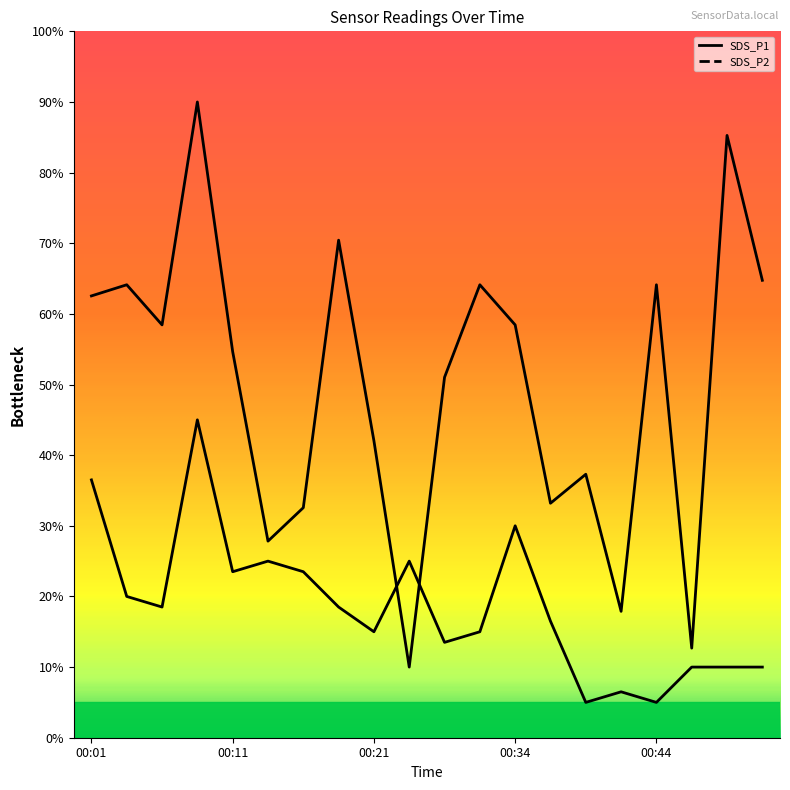

Which category has the lowest value in the SDS_P1 series?

00:24